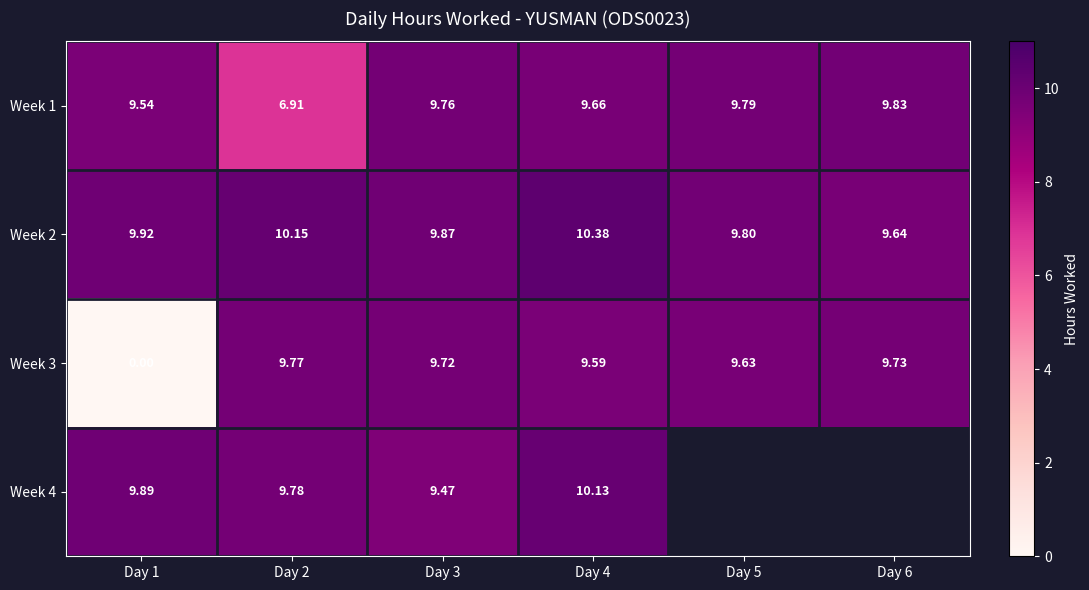

At how many categories does at least one series exceed 5?

6